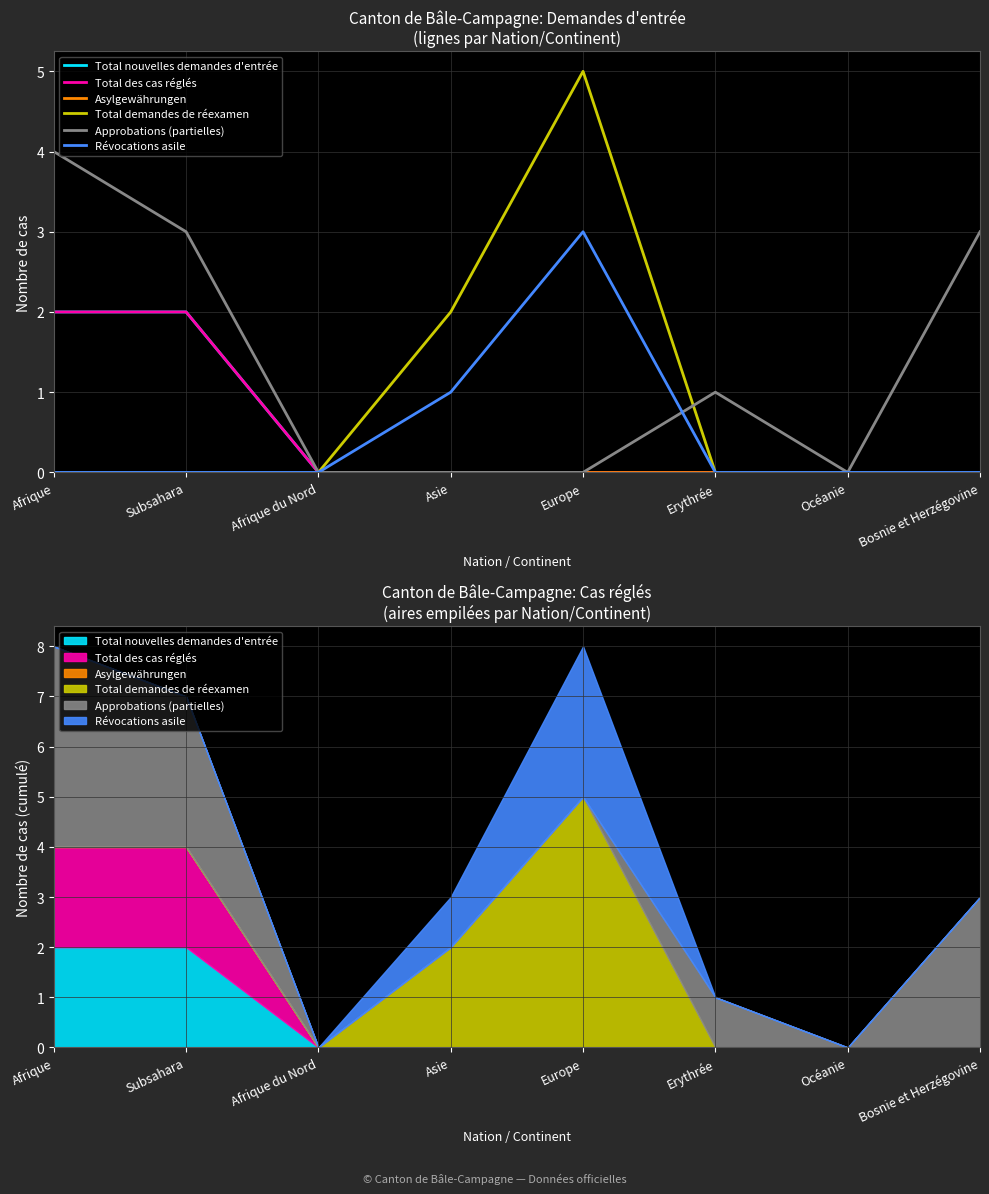

Reading right to left, transcribe all the data shown in this chart.

Total nouvelles demandes d'entrée: Bosnie et Herzégovine=0	Océanie=0	Erythrée=0	Europe=0	Asie=0	Afrique du Nord=0	Subsahara=2	Afrique=2
Total des cas réglés: Bosnie et Herzégovine=0	Océanie=0	Erythrée=0	Europe=0	Asie=0	Afrique du Nord=0	Subsahara=2	Afrique=2
Asylgewährungen: Bosnie et Herzégovine=0	Océanie=0	Erythrée=0	Europe=0	Asie=0	Afrique du Nord=0	Subsahara=0	Afrique=0
Total demandes de réexamen: Bosnie et Herzégovine=0	Océanie=0	Erythrée=0	Europe=5	Asie=2	Afrique du Nord=0	Subsahara=0	Afrique=0
Approbations (partielles): Bosnie et Herzégovine=3	Océanie=0	Erythrée=1	Europe=0	Asie=0	Afrique du Nord=0	Subsahara=3	Afrique=4
Révocations asile: Bosnie et Herzégovine=0	Océanie=0	Erythrée=0	Europe=3	Asie=1	Afrique du Nord=0	Subsahara=0	Afrique=0